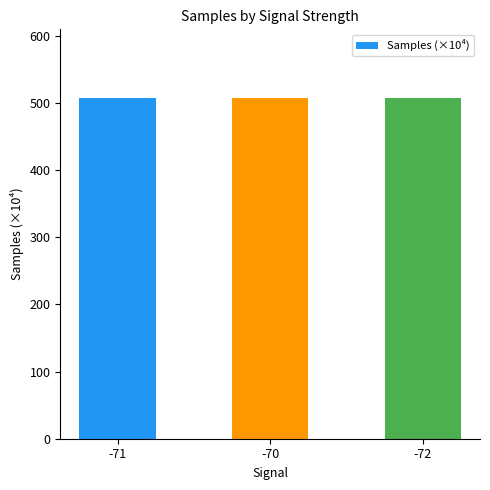

How many categories are shown in the chart?

3